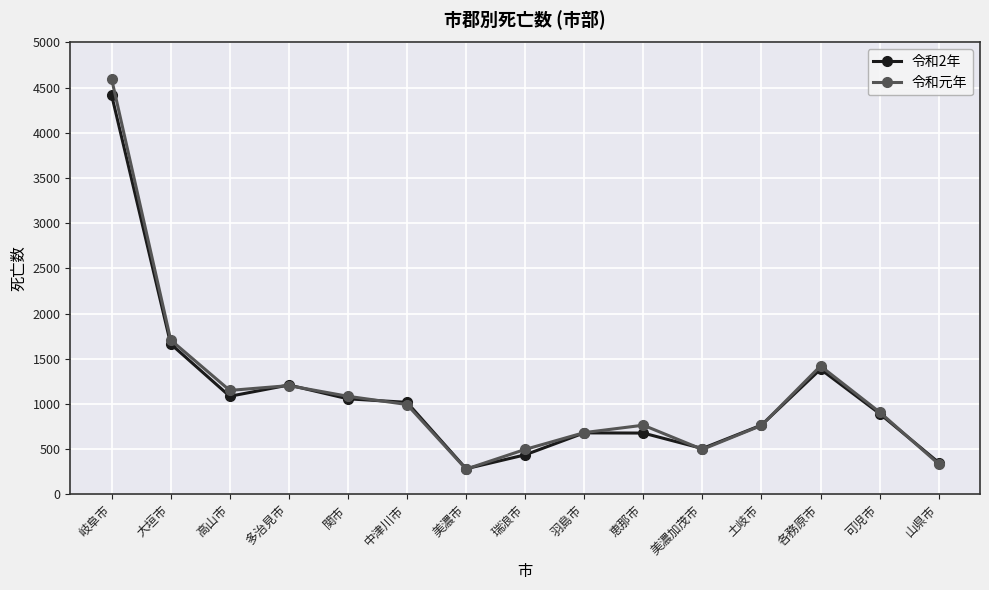

The value of 令和元年 at 中津川市 is 1350. True or false?

False